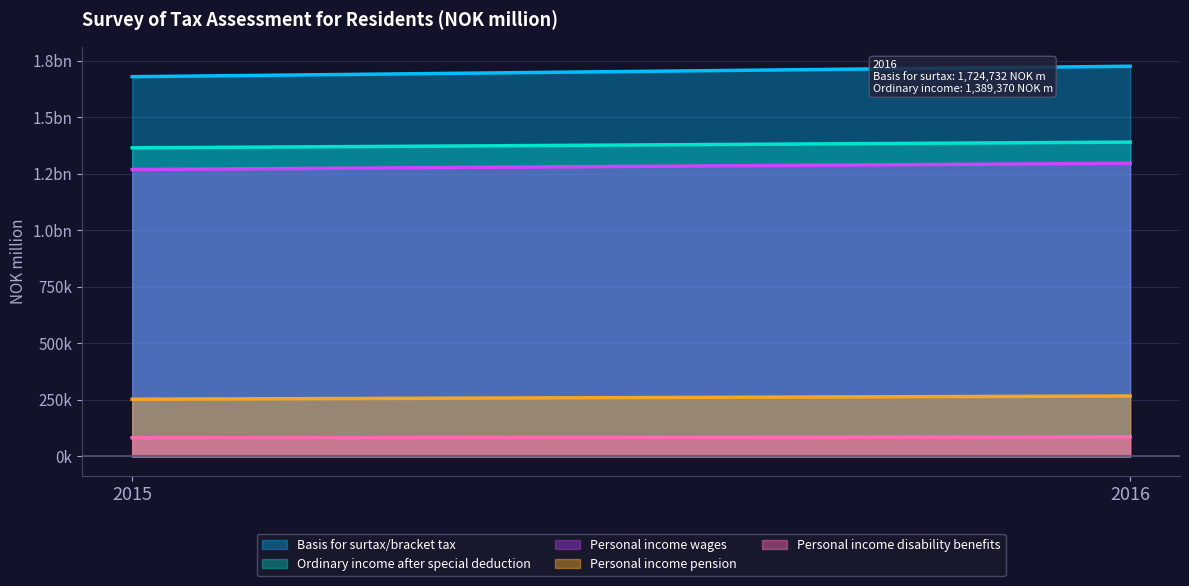

At 2015, list the series in order from largest to smallest.

Basis for surtax/bracket tax, Ordinary income after special deduction, Personal income wages, Personal income pension, Personal income disability benefits